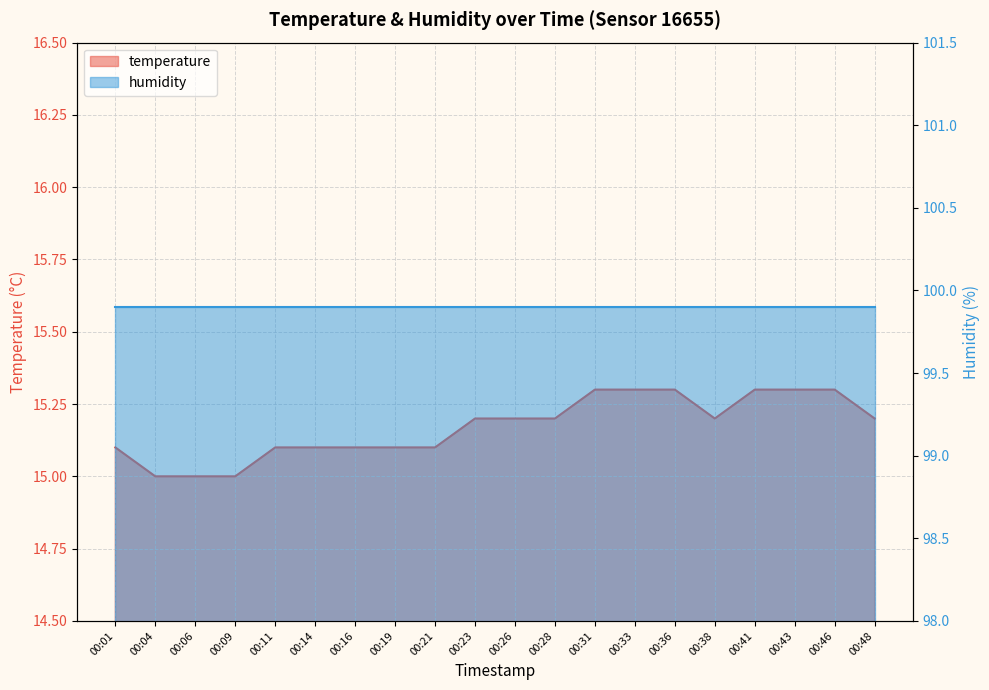

Which label corresponds to the largest value in the chart?

00:31